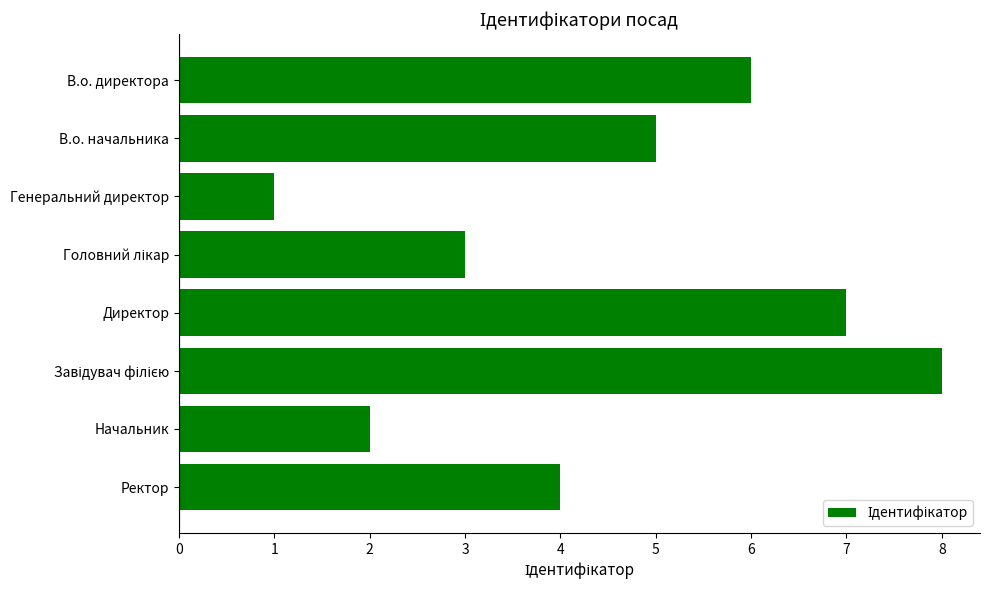

Between Начальник and Директор, which is larger?

Директор